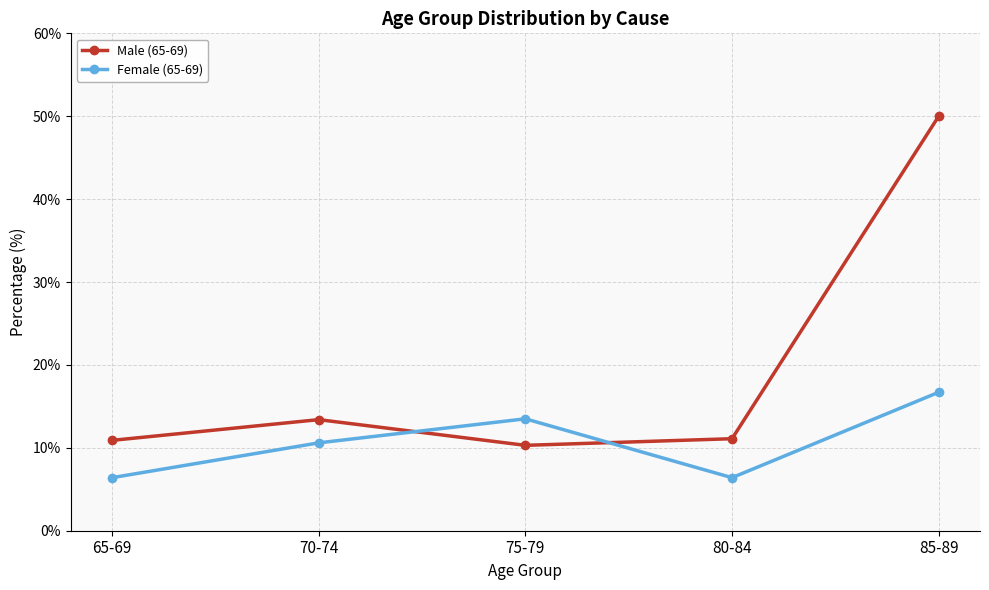

At which category is the sum across all series the highest?

85-89